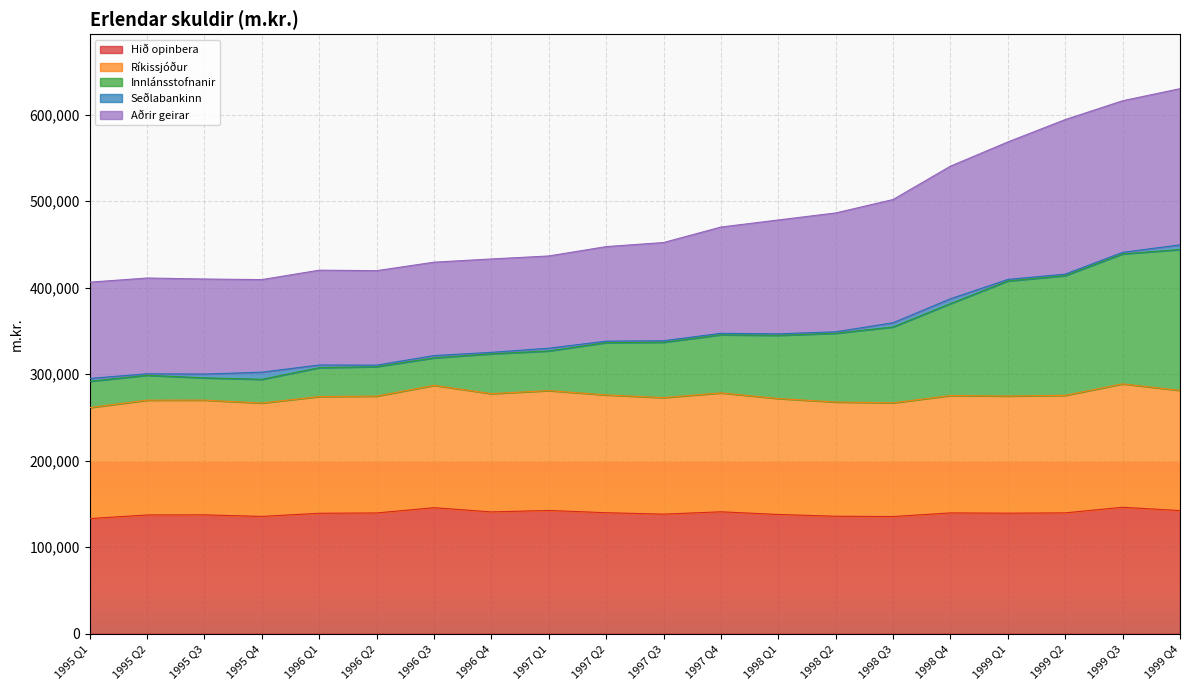

True or false: Ríkissjóður and Innlánsstofnanir intersect in this chart.

False